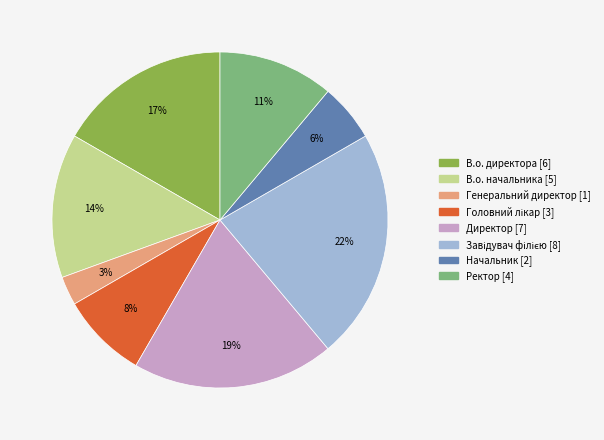

Does any single category account for the majority?

No